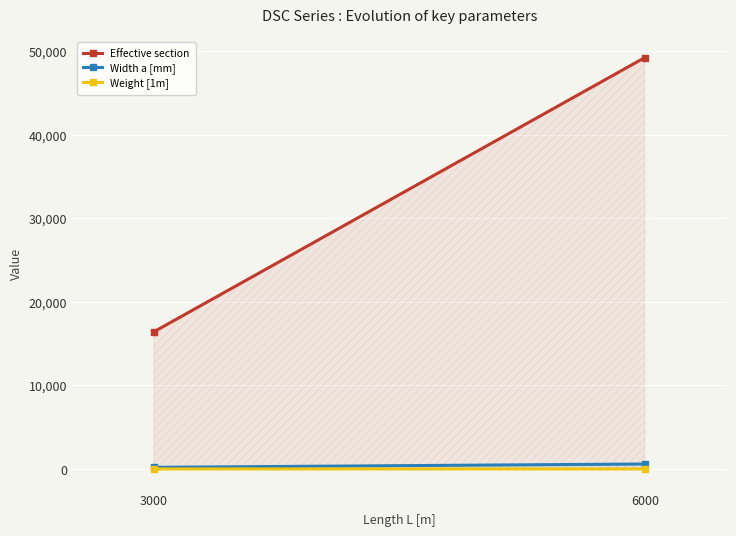

What is the spread (max minus min) of values at 3000?

16394.2